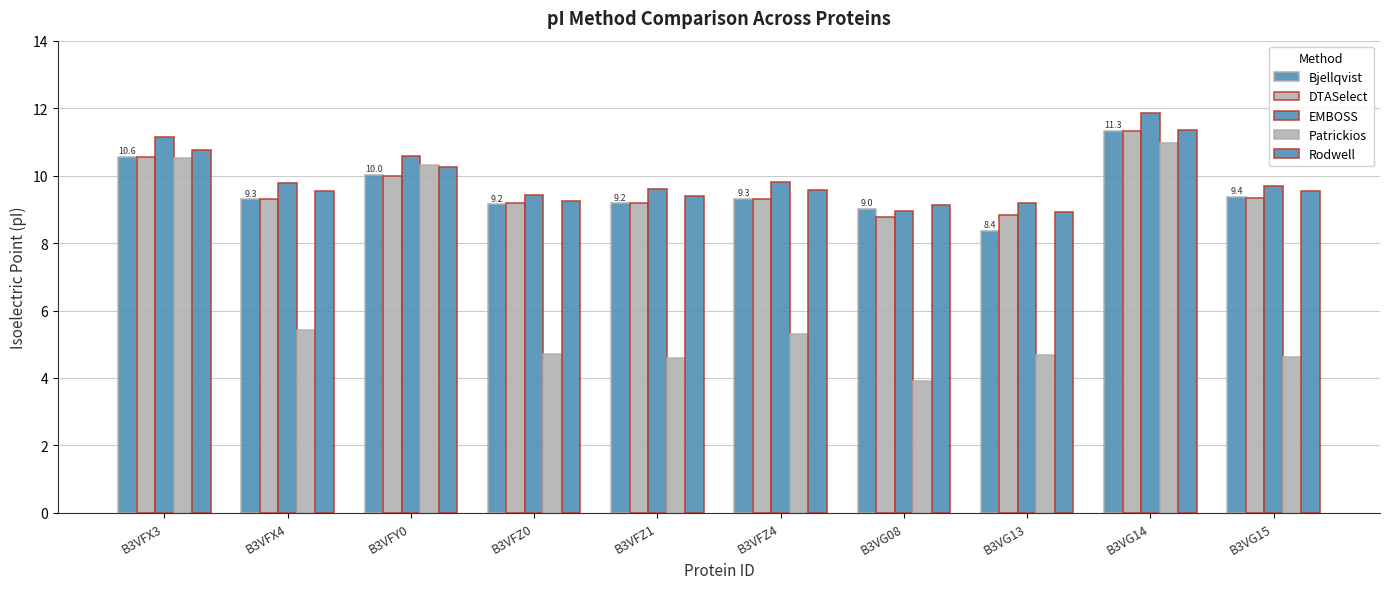

True or false: Patrickios has a value of 2.4 at B3VG08.

False